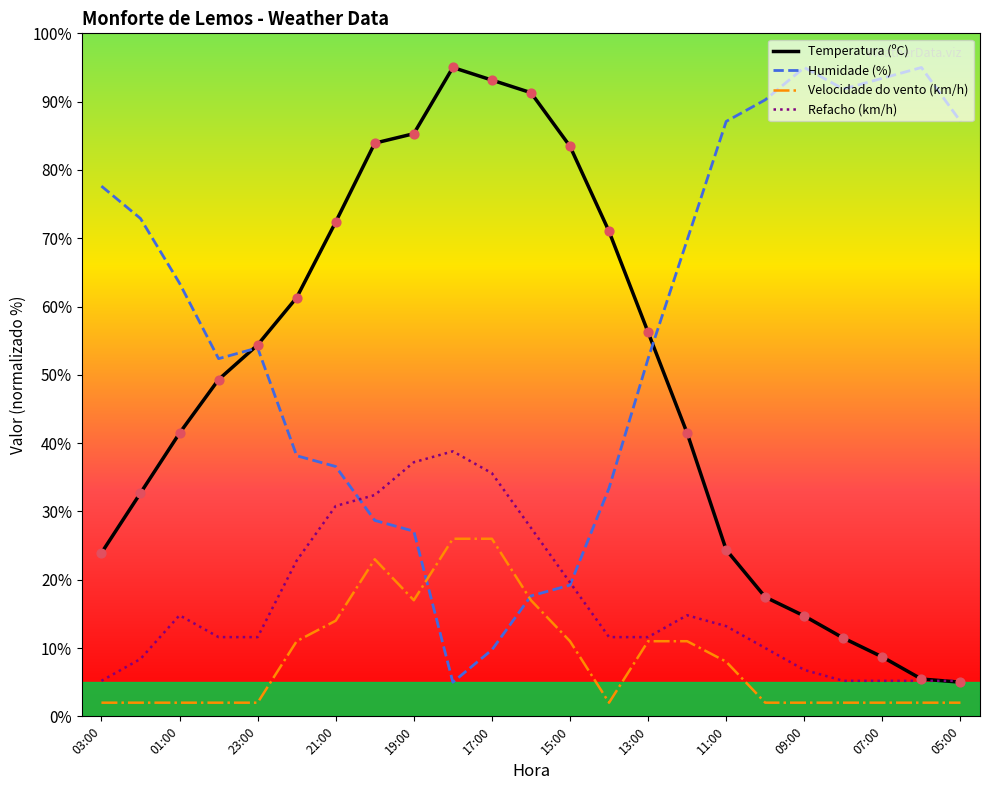

Which series has the largest total across all categories?

Humidade (%)